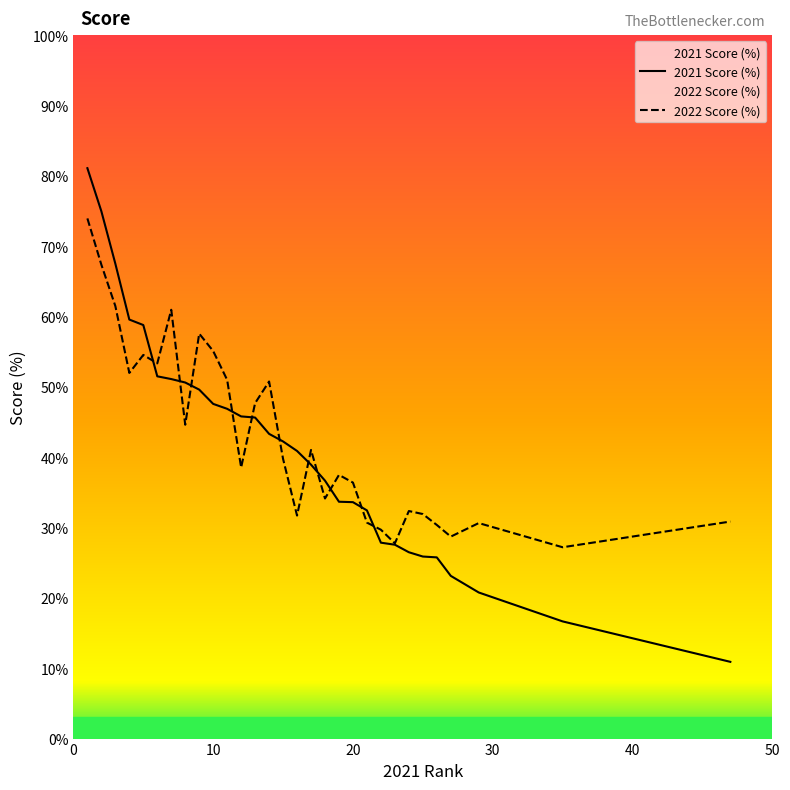

At which category does 2021 Score (%) reach its first local valley?

10